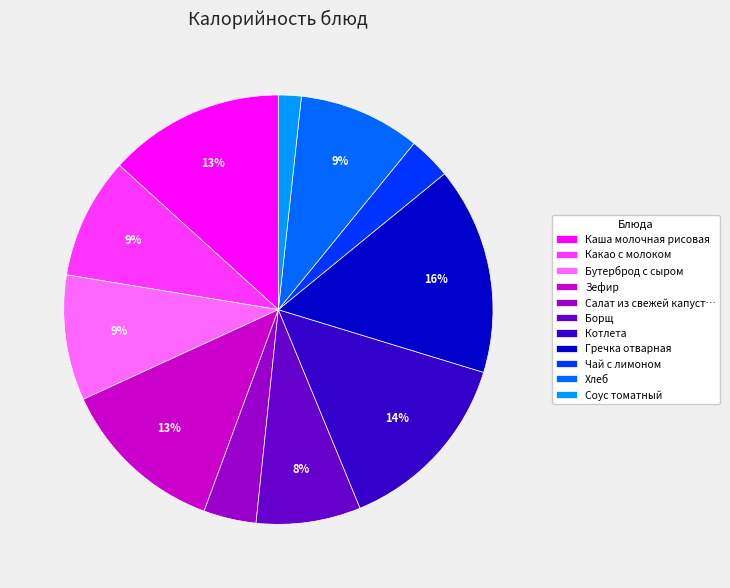

Is there a majority slice in this chart?

No